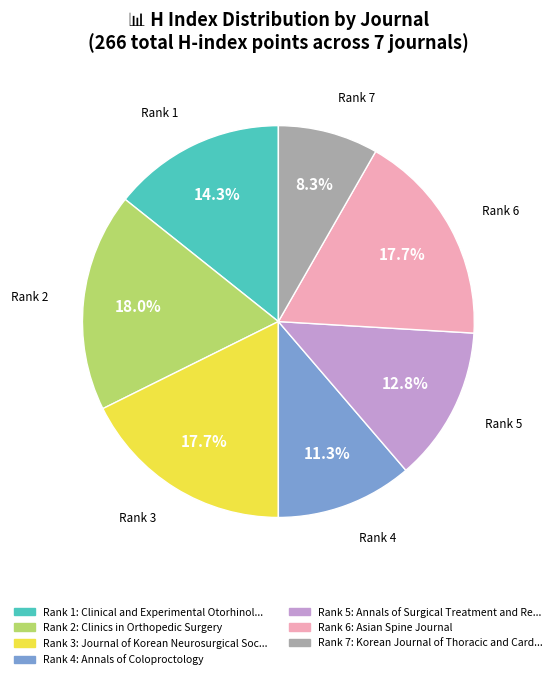

Does any single category account for the majority?

No